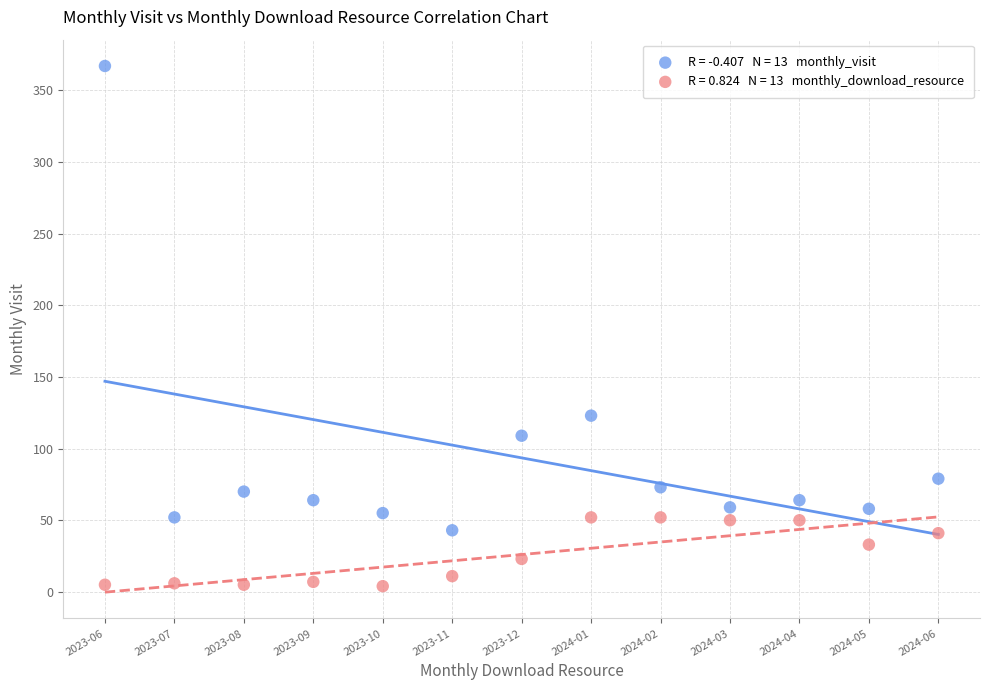

Across all data points, what is the range of Y values (max minus min)?

363